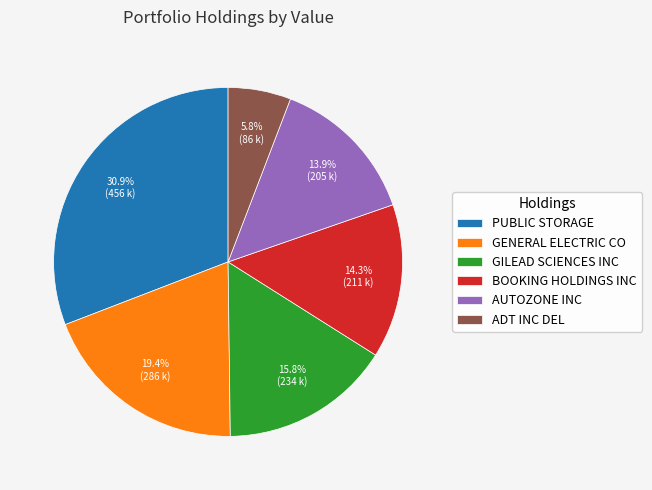

The ADT INC DEL slice represents 1% of the pie. True or false?

False